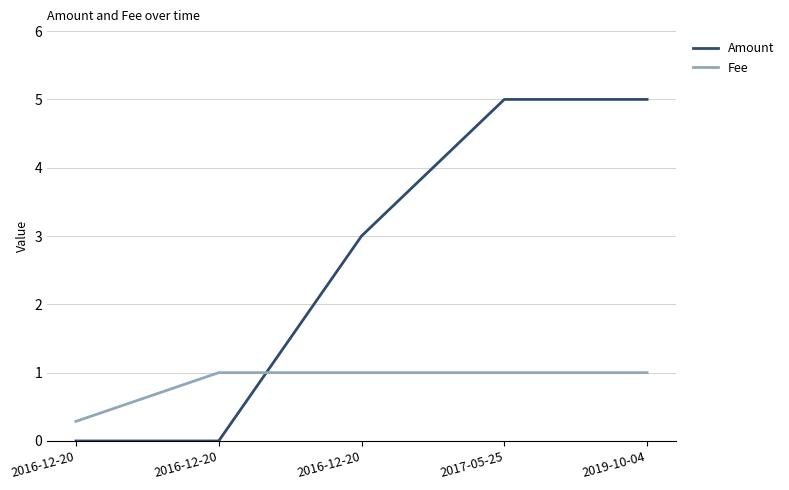

List the series in order of their overall mean, highest first.

Amount, Fee